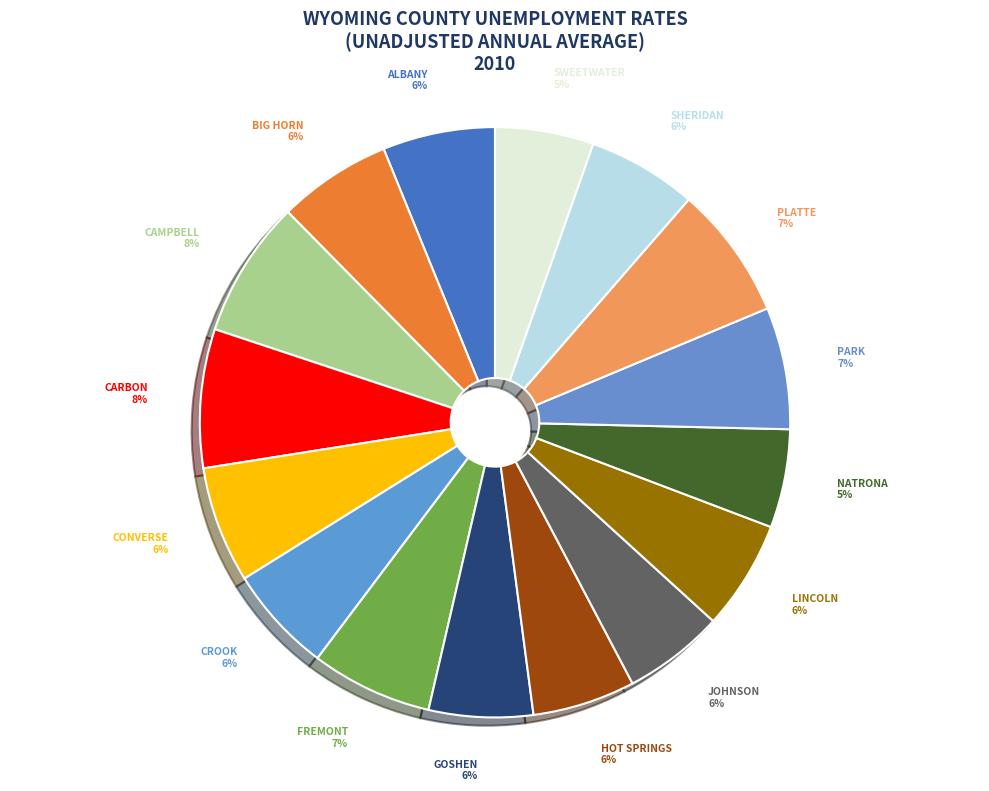

What is the smallest slice in the pie chart?

Natrona County